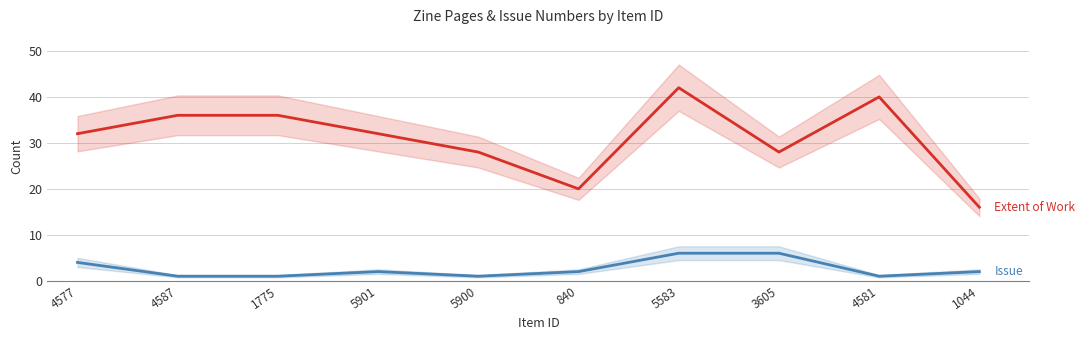

What is the value of the Issue point at the 2nd from the left?

1